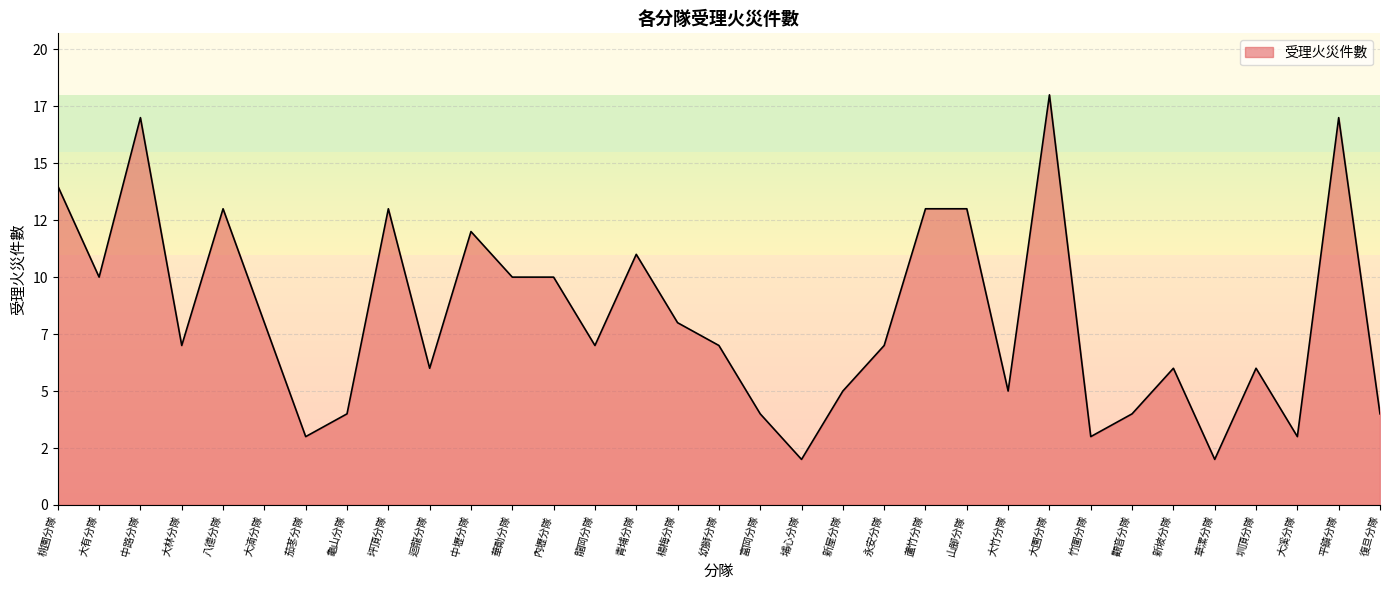

Where is the first local maximum?

中路分隊